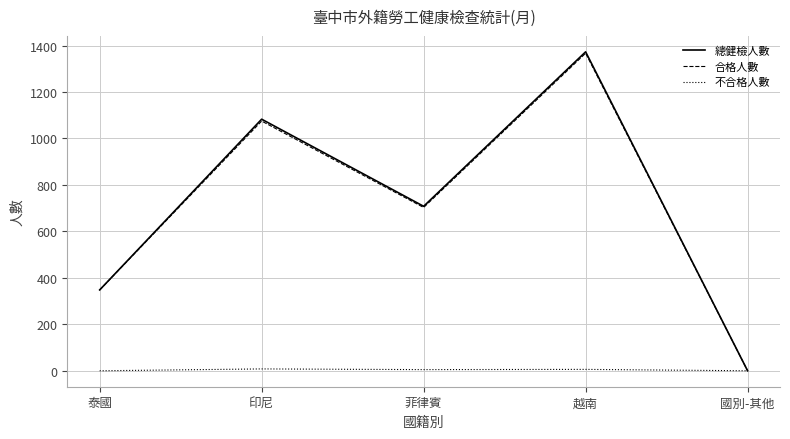

Which category has the lowest value in the 合格人數 series?

國別-其他